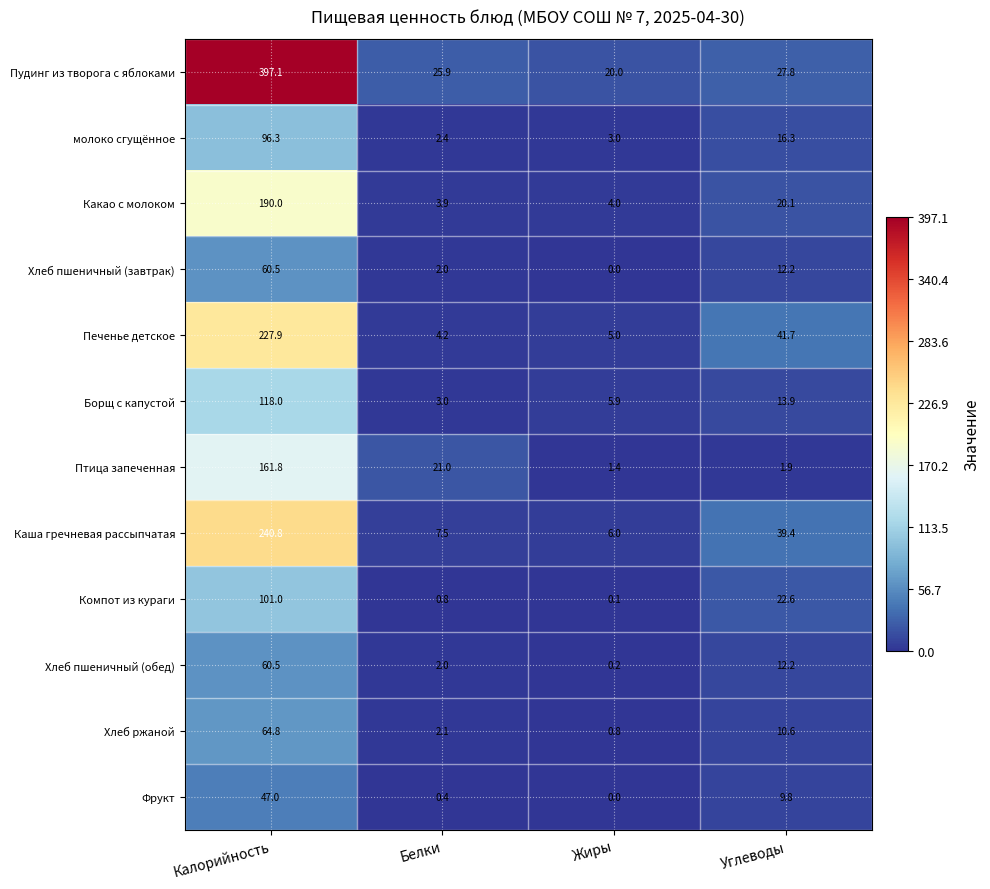

How many data points does each series have?

4